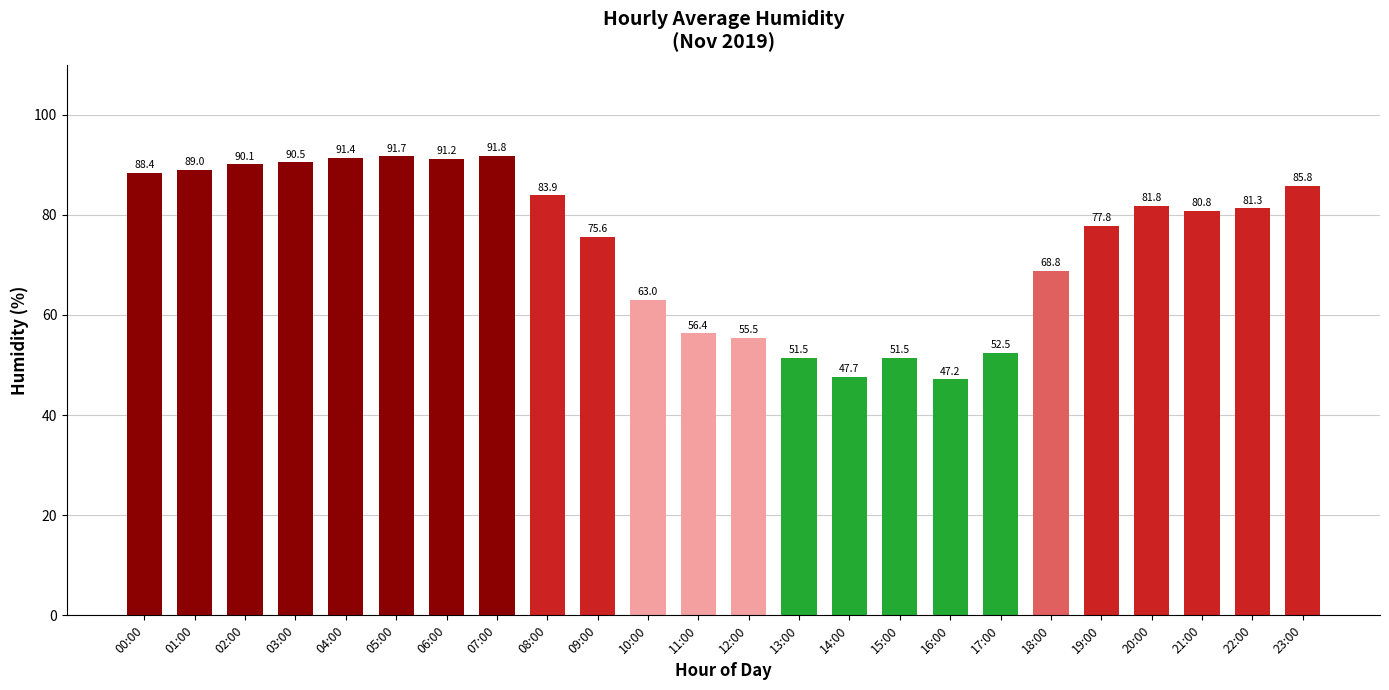

What is the value of the 12th bar from the left?

56.4